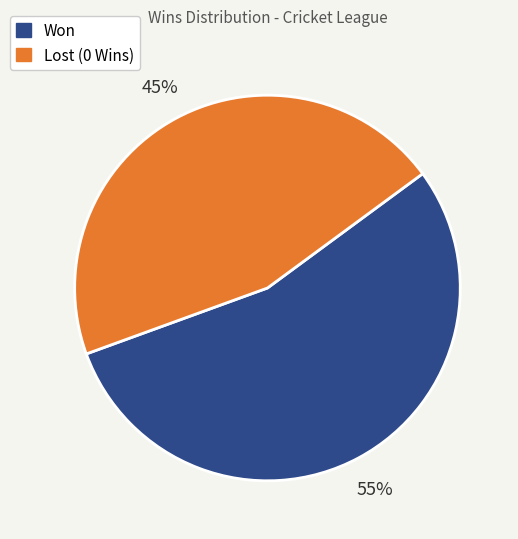

To the nearest percent, what is the average slice percentage?

50%